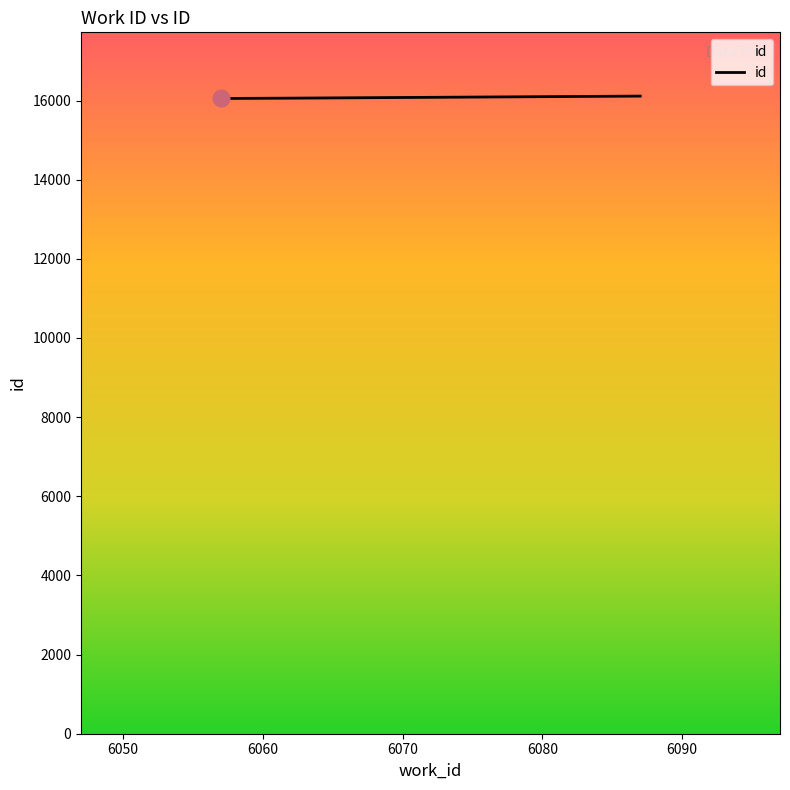

How many categories are shown in the chart?

3